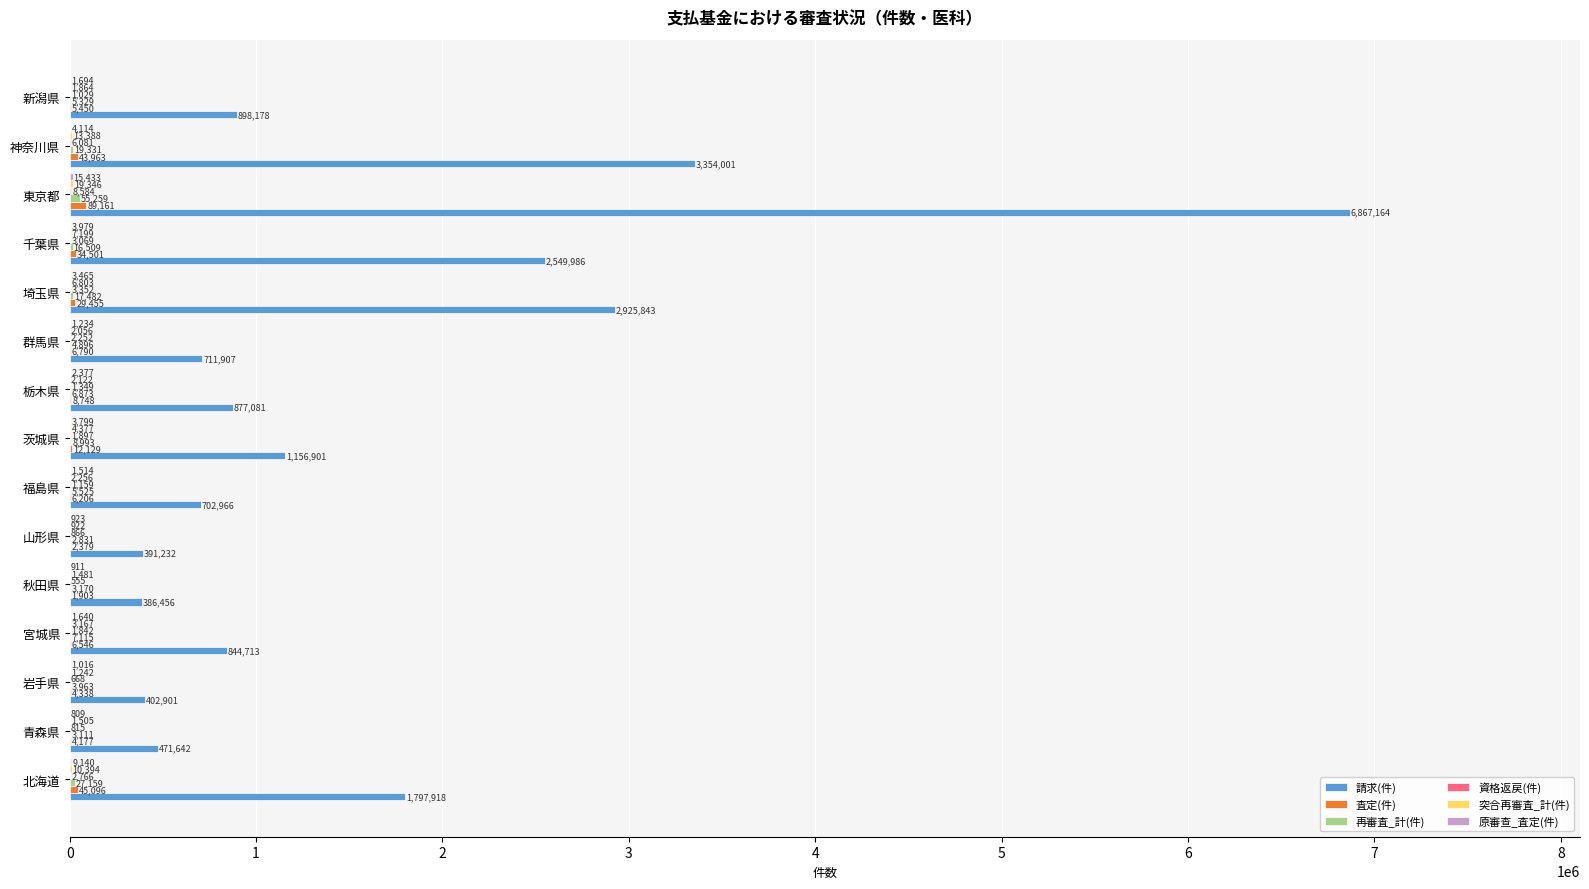

Count the number of categories in the chart.

15